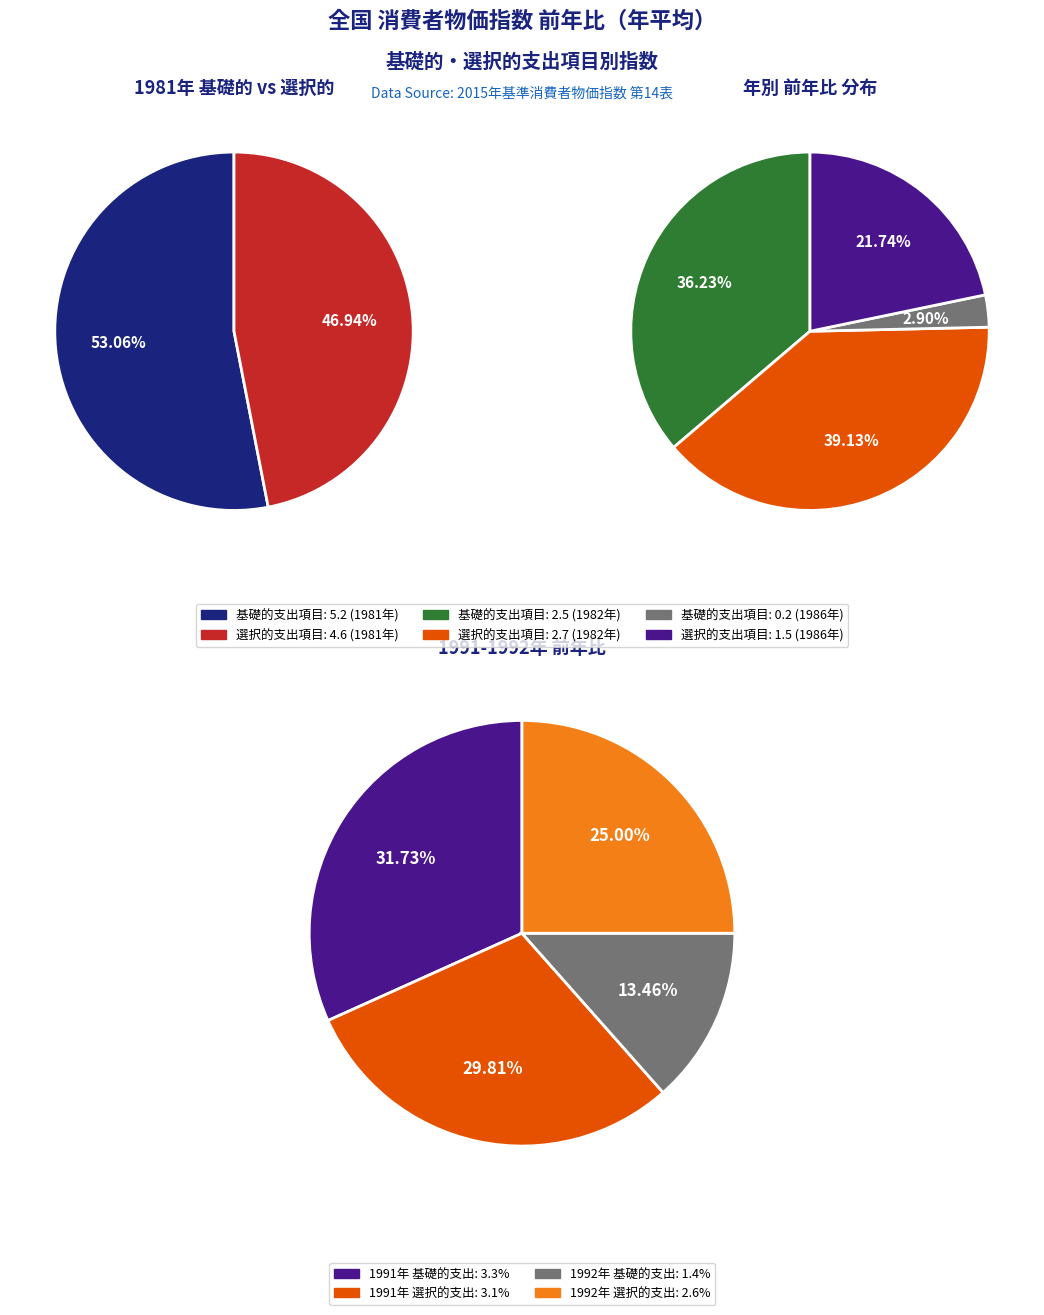

How many segments does this pie chart have?

10